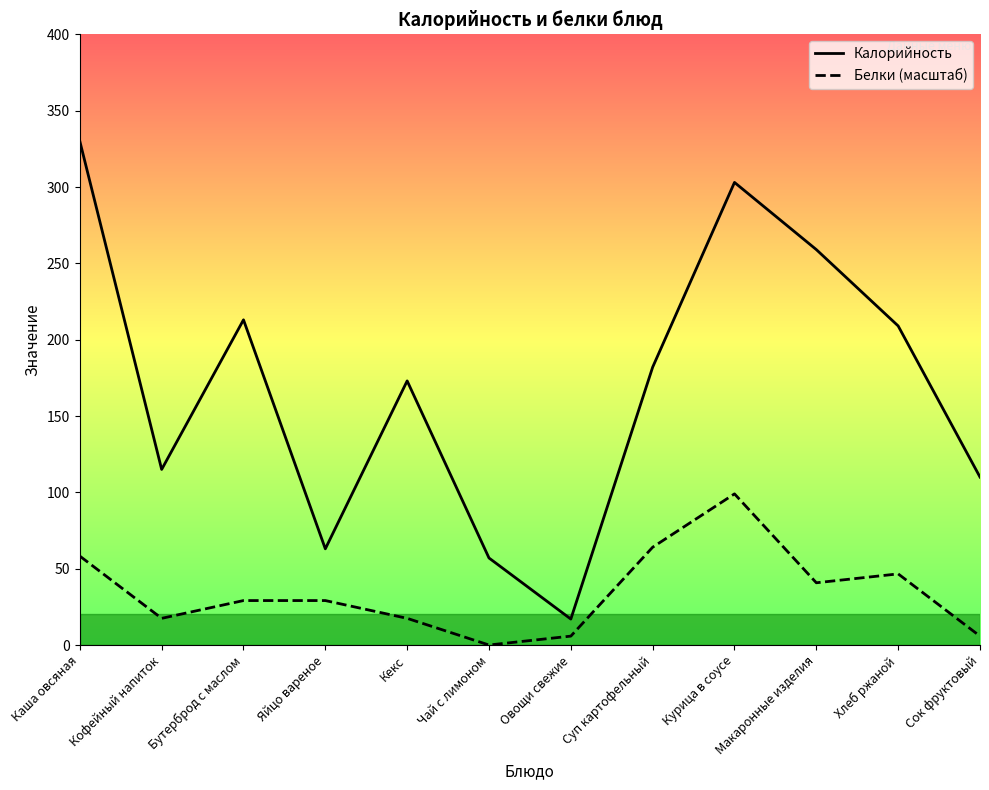

True or false: Белки (масштаб) and Калорийность intersect in this chart.

False